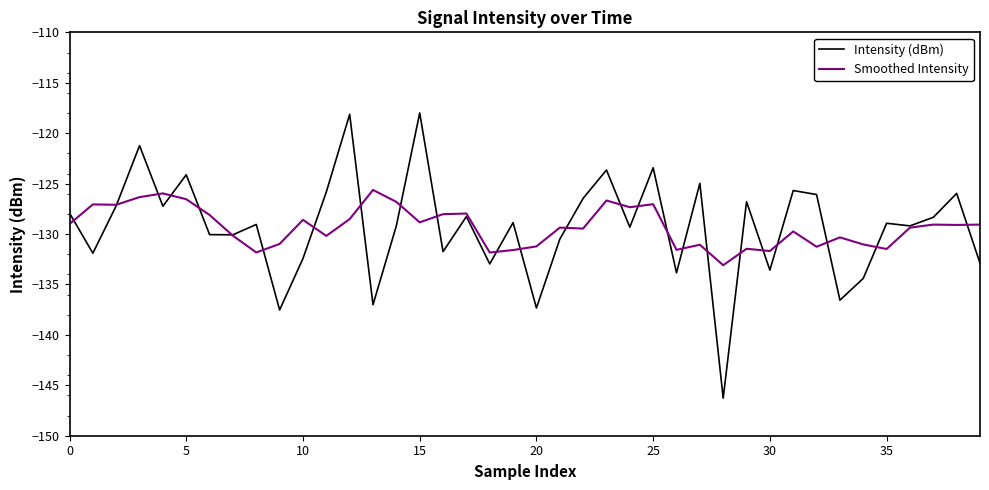

Which series has the largest range (max minus min)?

Intensity (dBm)